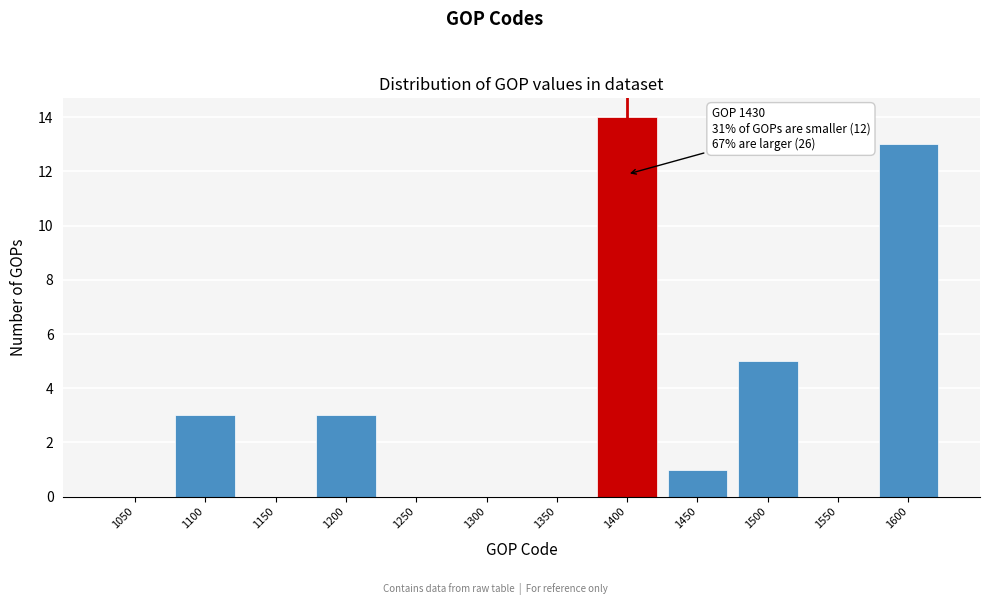

Reading left to right, list all the values displayed in this chart.

1050=0	1100=3	1150=0	1200=3	1250=0	1300=0	1350=0	1400=14	1450=1	1500=5	1550=0	1600=13